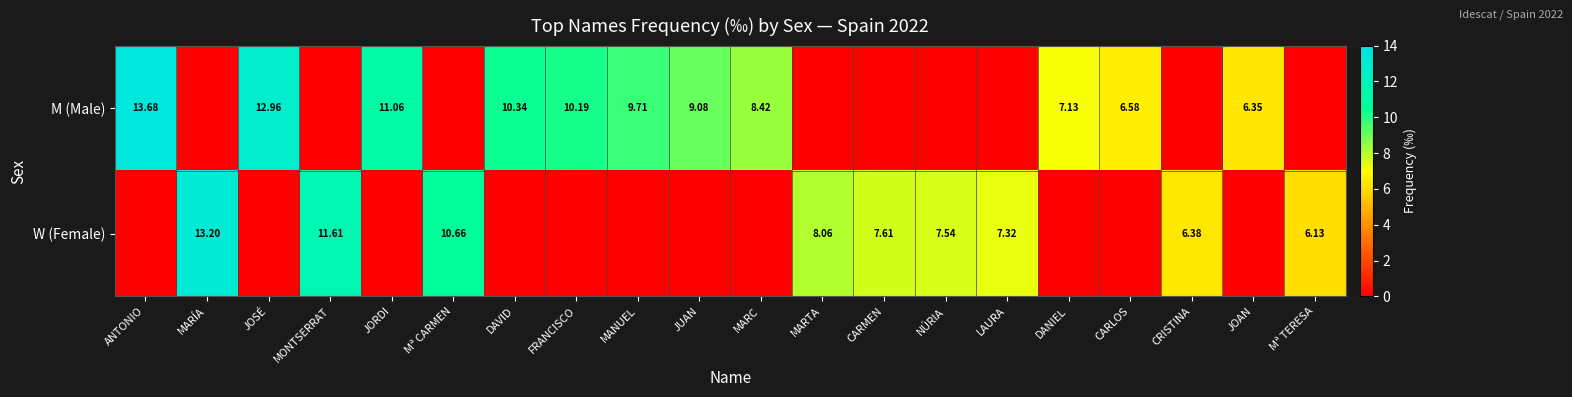

Is the value of W (Female) at LAURA greater than the value of M (Male) at DANIEL?

Yes